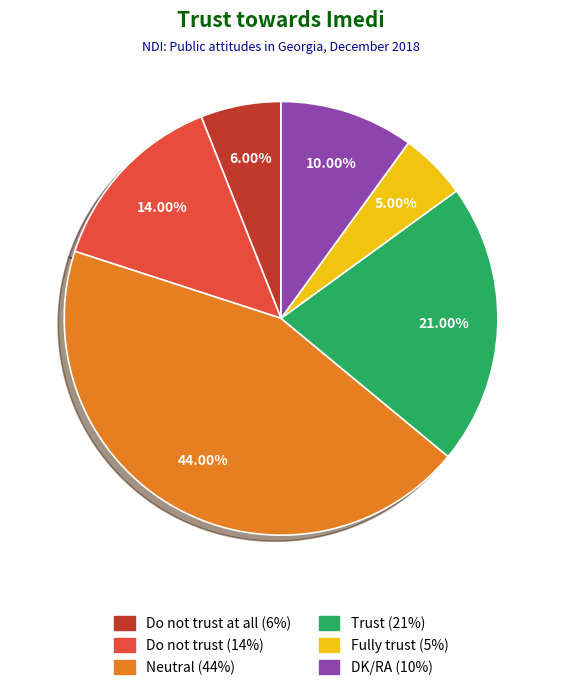

Does any single category account for the majority?

No